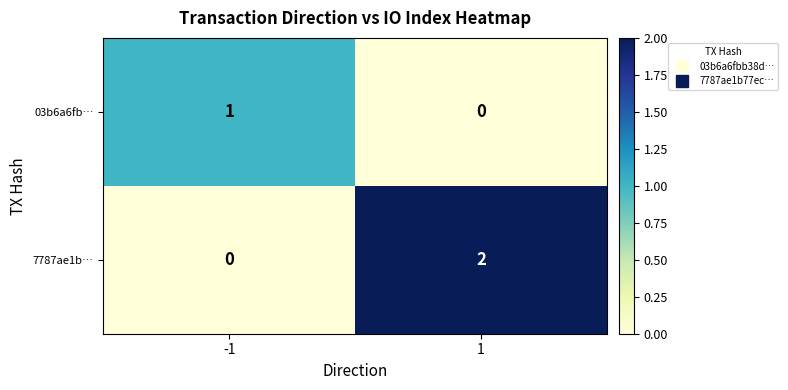

Rank the series by their average value, from highest to lowest.

7787ae1b…, 03b6a6fb…